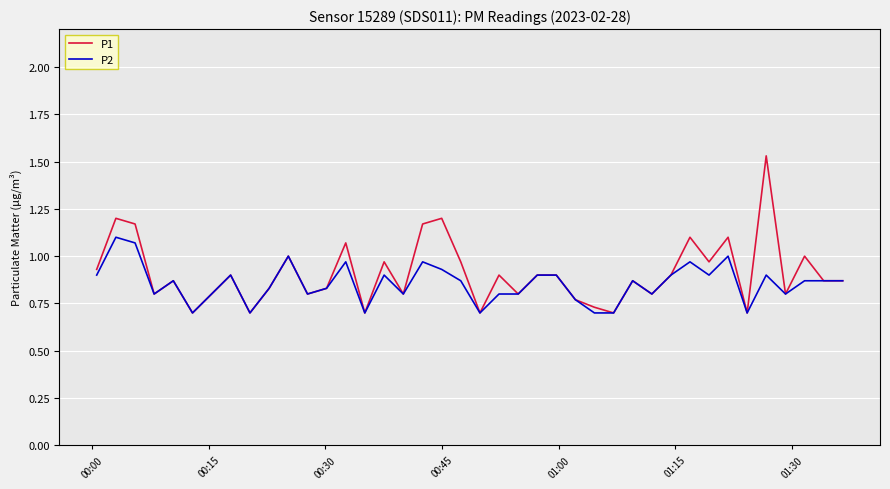

Which series has the widest spread of values?

P1